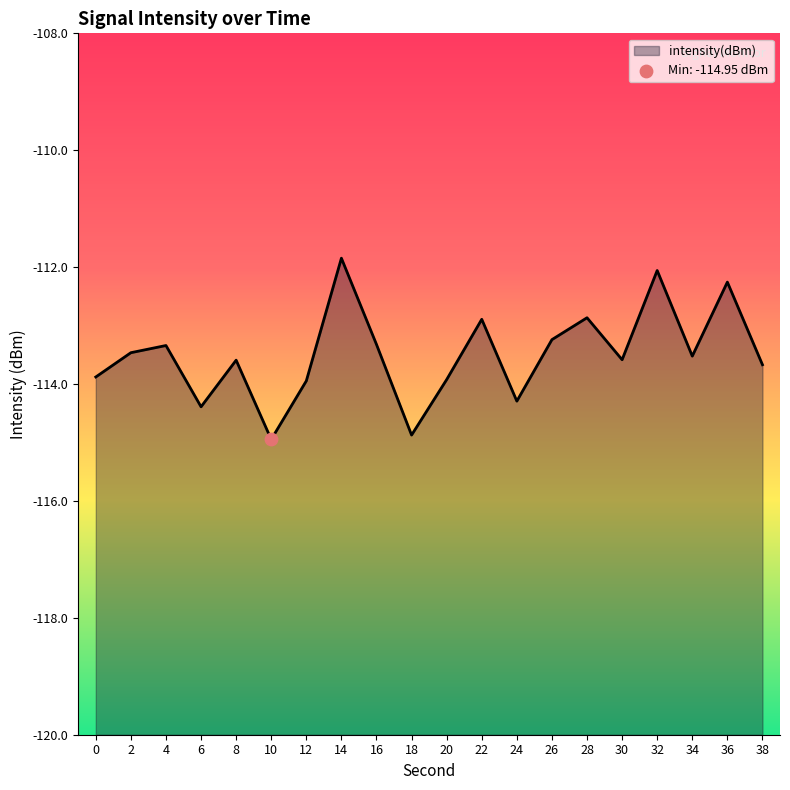

What is the change in value from 8 to 38?

-0.1